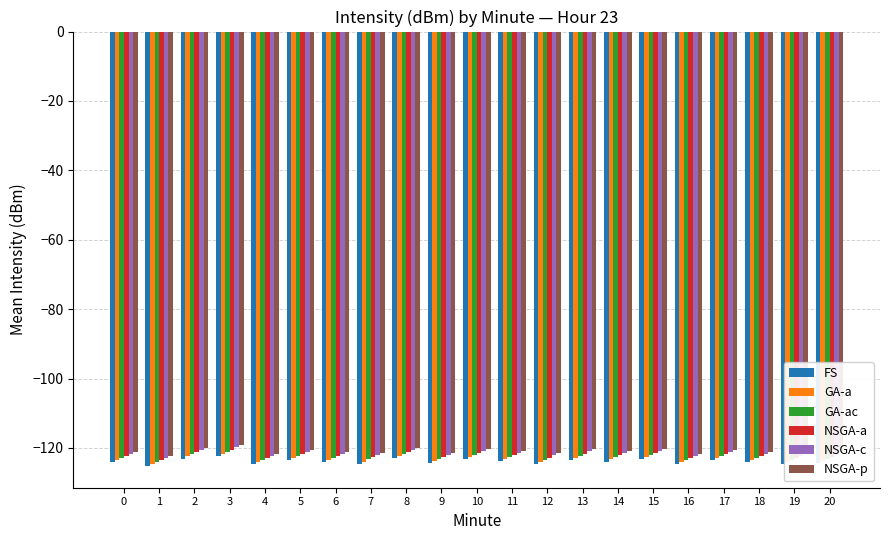

How many bars are there in total?

126